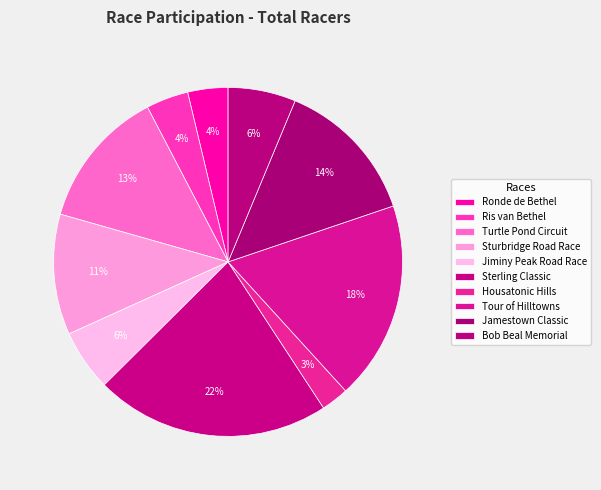

How many slices are in this pie chart?

10